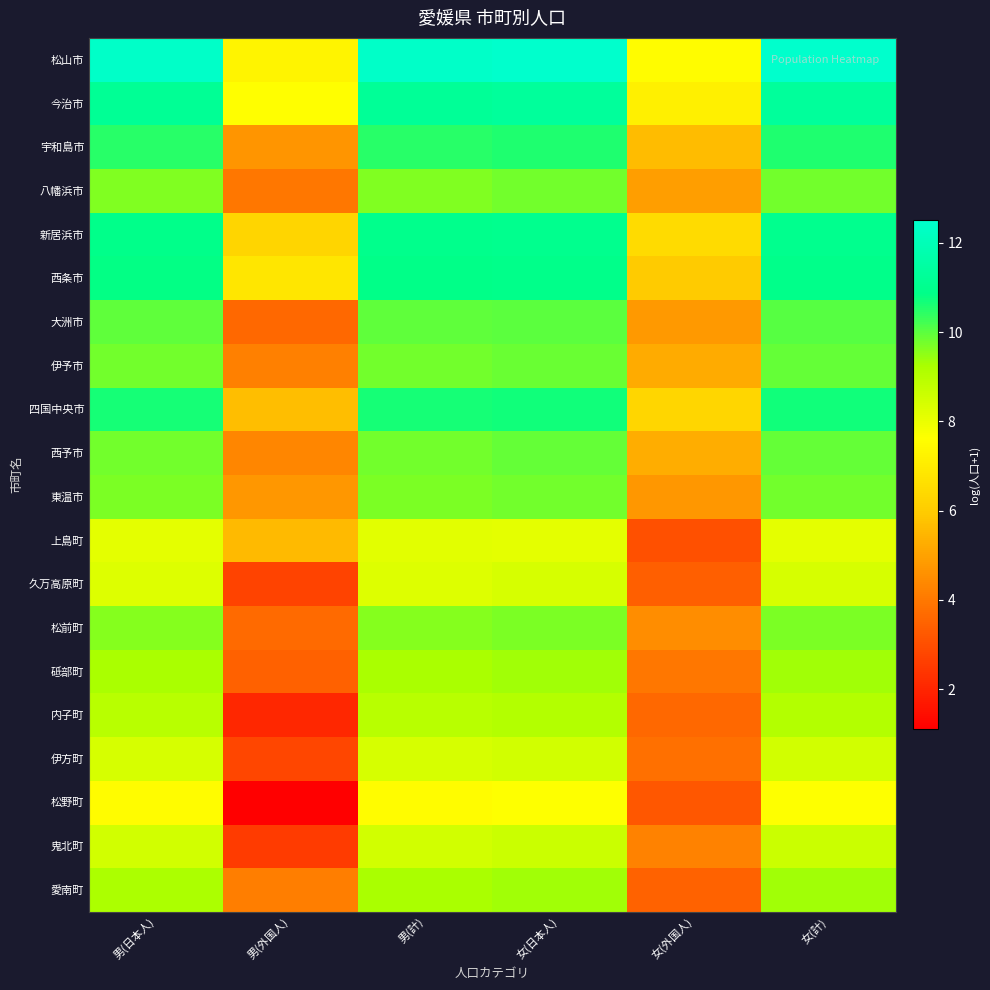

Which category has the highest value across all series?

女(計)